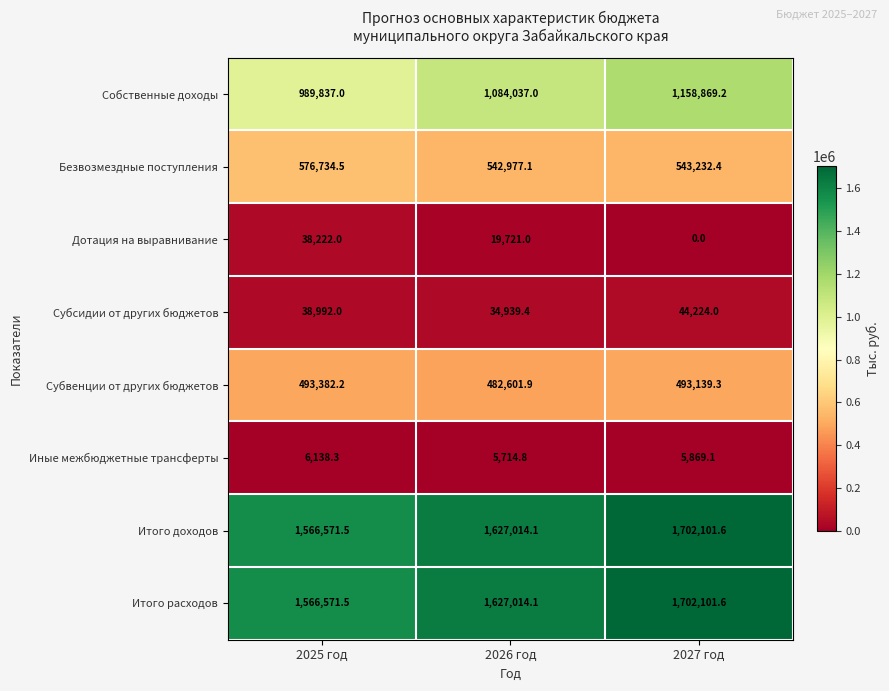

List the labels in order of Итого расходов value, smallest first.

2025 год, 2026 год, 2027 год